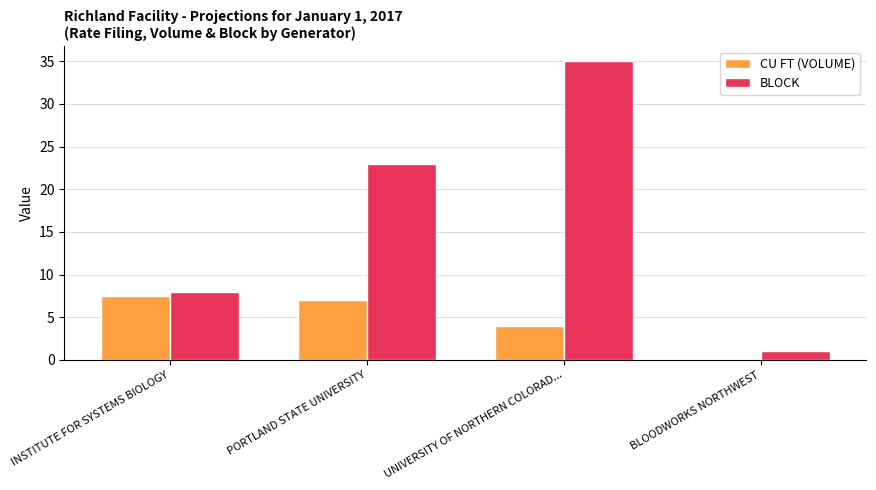

At which category is the sum across all series the highest?

UNIVERSITY OF NORTHERN COLORAD...